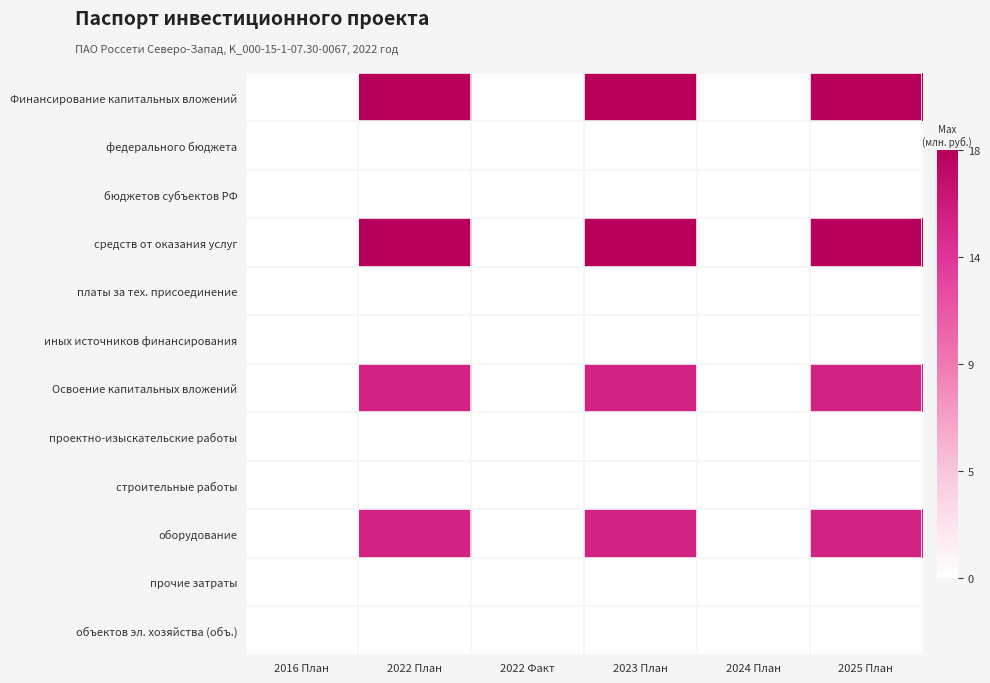

Reading left to right, extract all data points from this chart.

Финансирование капитальных вложений: 2016 План=0.0	2022 План=18.2	2022 Факт=0.0	2023 План=18.2	2024 План=0.0	2025 План=18.2
федерального бюджета: 2016 План=0.0	2022 План=0.0	2022 Факт=0.0	2023 План=0.0	2024 План=0.0	2025 План=0.0
бюджетов субъектов РФ: 2016 План=0.0	2022 План=0.0	2022 Факт=0.0	2023 План=0.0	2024 План=0.0	2025 План=0.0
средств от оказания услуг: 2016 План=0.0	2022 План=18.2	2022 Факт=0.0	2023 План=18.2	2024 План=0.0	2025 План=18.2
платы за тех. присоединение: 2016 План=0.0	2022 План=0.0	2022 Факт=0.0	2023 План=0.0	2024 План=0.0	2025 План=0.0
иных источников финансирования: 2016 План=0.0	2022 План=0.0	2022 Факт=0.0	2023 План=0.0	2024 План=0.0	2025 План=0.0
Освоение капитальных вложений: 2016 План=0.0	2022 План=15.1	2022 Факт=0.0	2023 План=15.1	2024 План=0.0	2025 План=15.1
проектно-изыскательские работы: 2016 План=0.0	2022 План=0.0	2022 Факт=0.0	2023 План=0.0	2024 План=0.0	2025 План=0.0
строительные работы: 2016 План=0.0	2022 План=0.0	2022 Факт=0.0	2023 План=0.0	2024 План=0.0	2025 План=0.0
оборудование: 2016 План=0.0	2022 План=15.1	2022 Факт=0.0	2023 План=15.1	2024 План=0.0	2025 План=15.1
прочие затраты: 2016 План=0.0	2022 План=0.0	2022 Факт=0.0	2023 План=0.0	2024 План=0.0	2025 План=0.0
объектов эл. хозяйства (объ.): 2016 План=0.0	2022 План=0.0	2022 Факт=0.0	2023 План=0.0	2024 План=0.0	2025 План=0.0